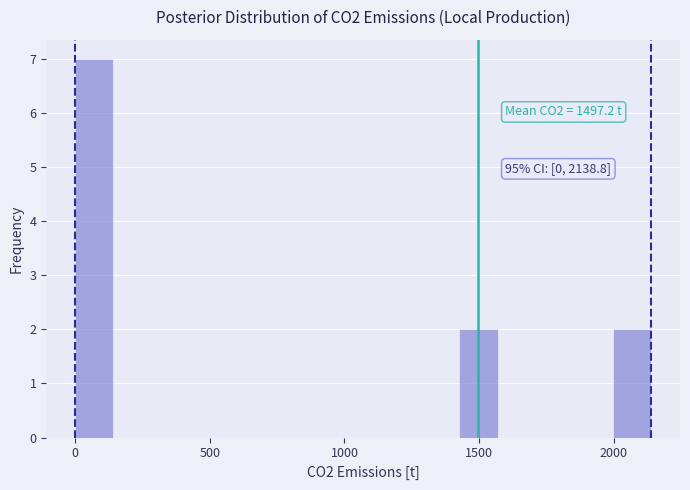

Read against the x-axis, roughly where is the centre of the tallest bar?

50